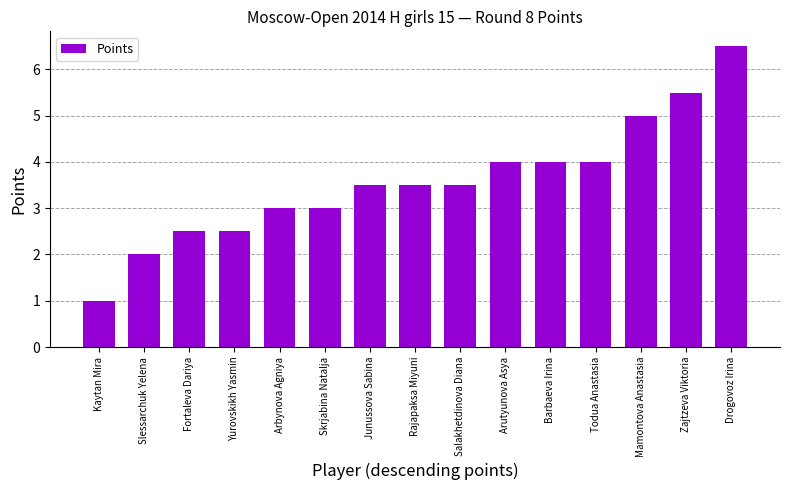

Which category has the lowest value across all series?

Kaytan Mira